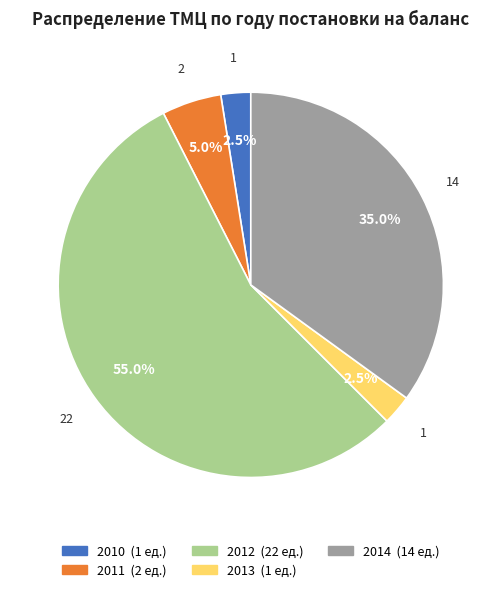

Is there a majority slice in this chart?

Yes